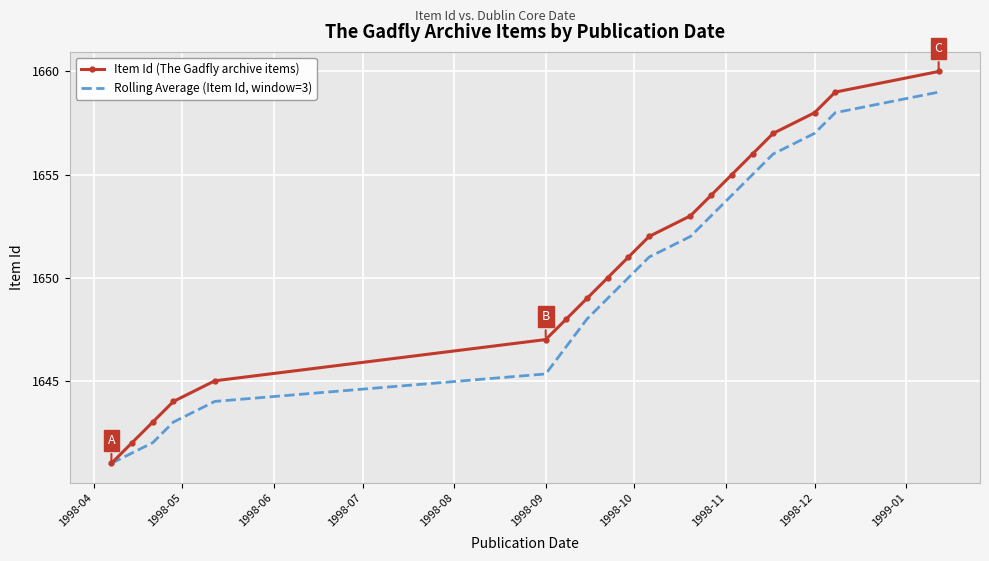

Rank the series by their average value, from lowest to highest.

Rolling Average (Item Id, window=3), Item Id (The Gadfly archive items)